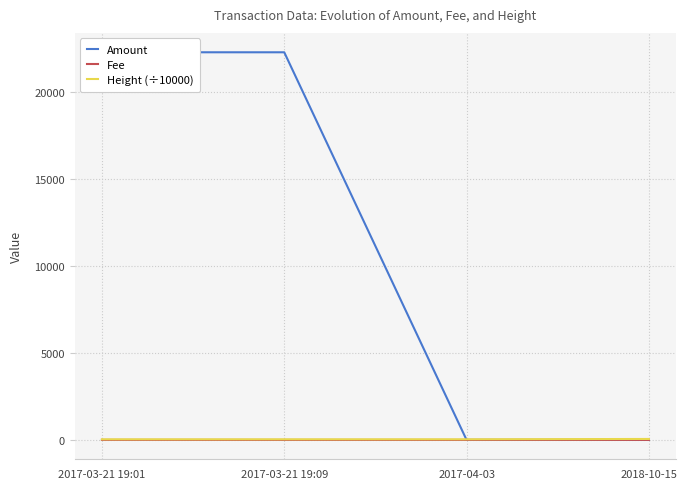

Reading right to left, list all the values displayed in this chart.

Amount: 1.0	2.0	22298.0	22299.0
Fee: 1.0	1.0	1.0	2.0
Height (÷10000): 54.5	34.5	34.1	34.1